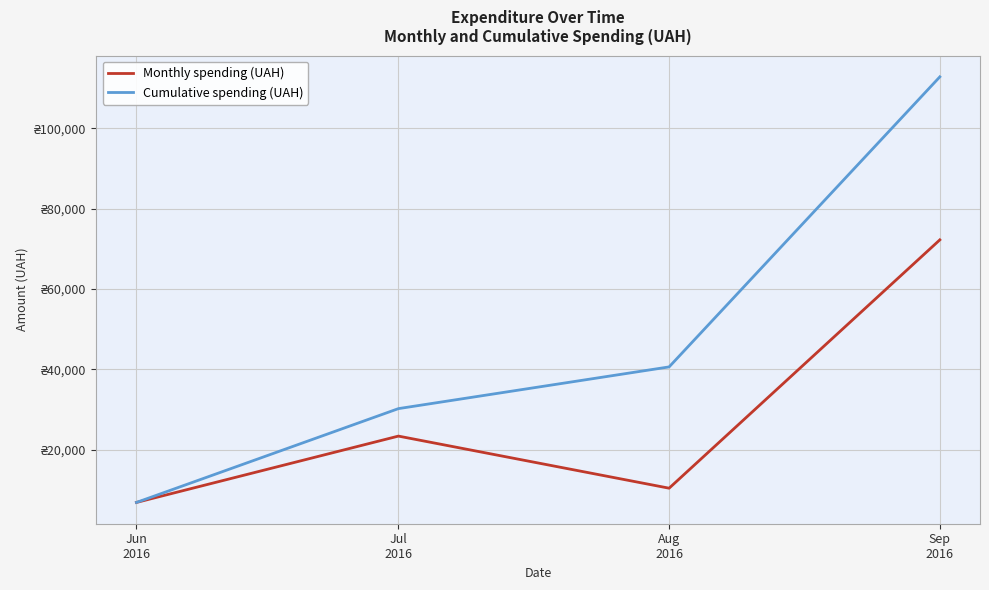

Is this an area chart (filled region under the line)?

No